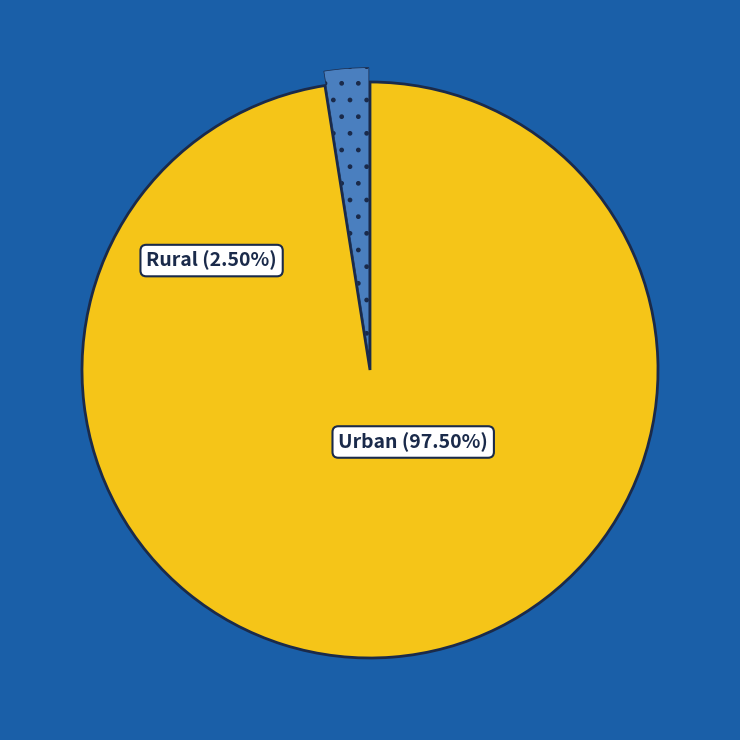

Is there any slice that represents more than half of the pie?

Yes